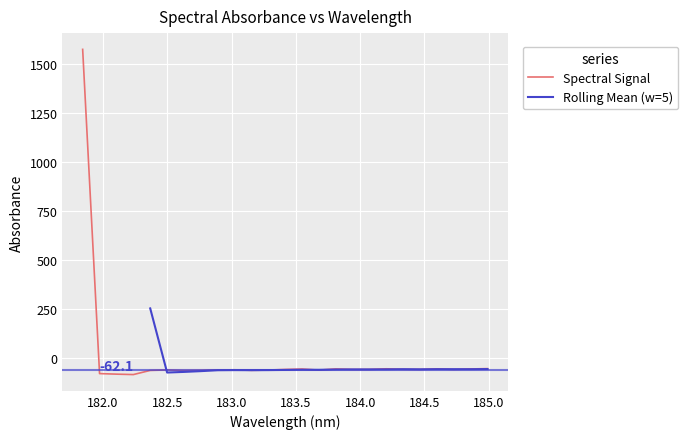

What is the change in value from 182.2359681898 to 183.9423730432?

+25.9